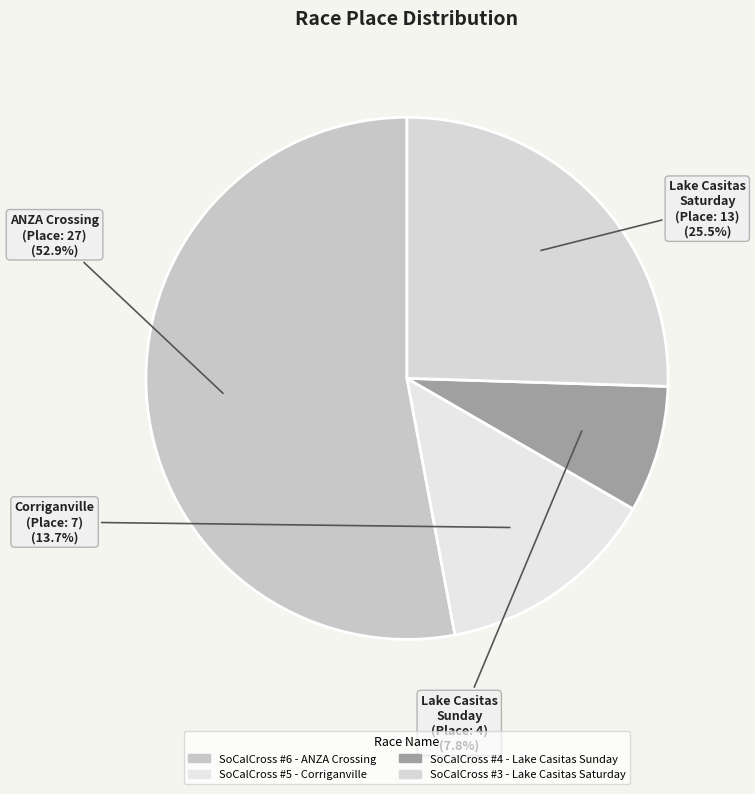

What percentage is the SoCalCross #6 - ANZA Crossing slice, to the nearest percent?

53%